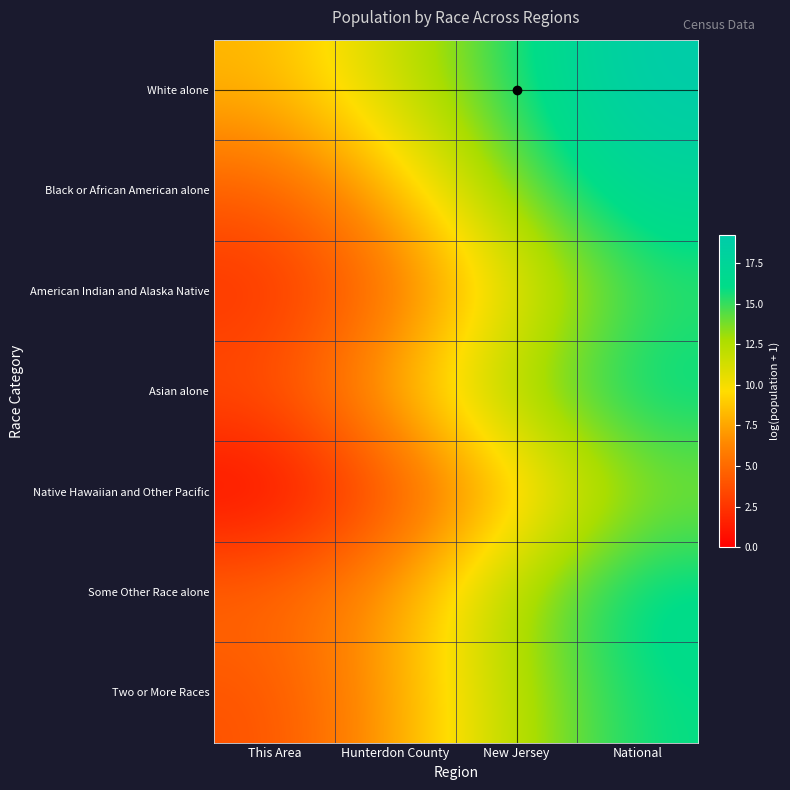

Reading left to right, list all the values displayed in this chart.

White alone: This Area=8.2	Hunterdon County=11.7	New Jersey=15.6	National=19.2
Black or African American alone: This Area=4.3	Hunterdon County=8.1	New Jersey=14.0	National=17.5
American Indian and Alaska Native: This Area=2.2	Hunterdon County=5.1	New Jersey=10.3	National=14.9
Asian alone: This Area=4.0	Hunterdon County=8.3	New Jersey=13.5	National=16.5
Native Hawaiian and Other Pacific: This Area=0.0	Hunterdon County=3.6	New Jersey=8.0	National=13.2
Some Other Race alone: This Area=5.1	Hunterdon County=7.4	New Jersey=13.2	National=16.8
Two or More Races: This Area=3.8	Hunterdon County=7.4	New Jersey=12.4	National=16.0